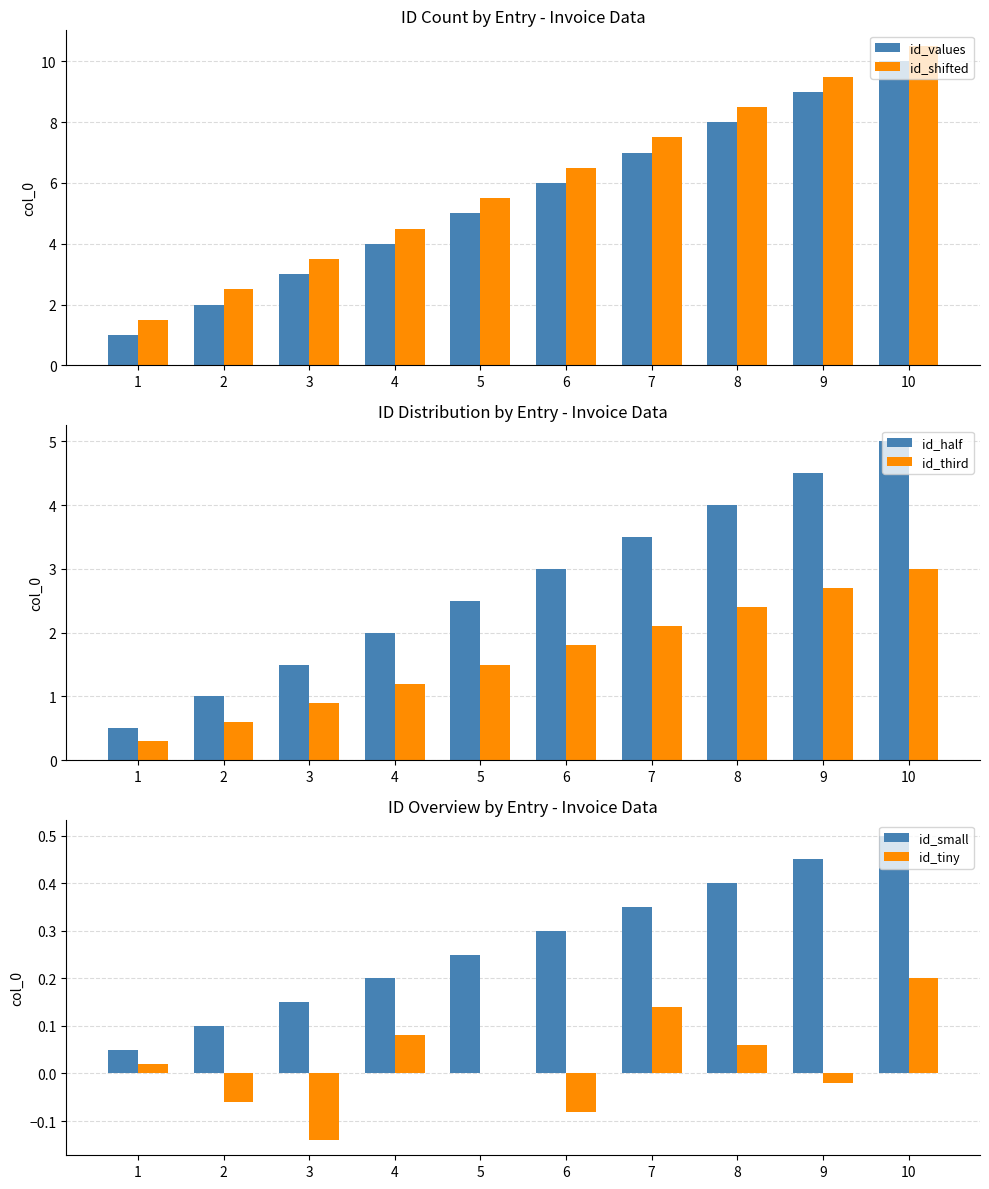

True or false: id_values has a value of 2.0 at 2.

True